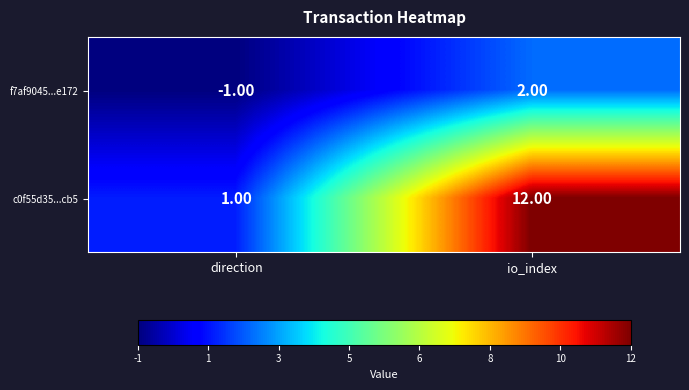

What is the difference between the maximum and minimum values in the c0f55d35...cb5 series?

11